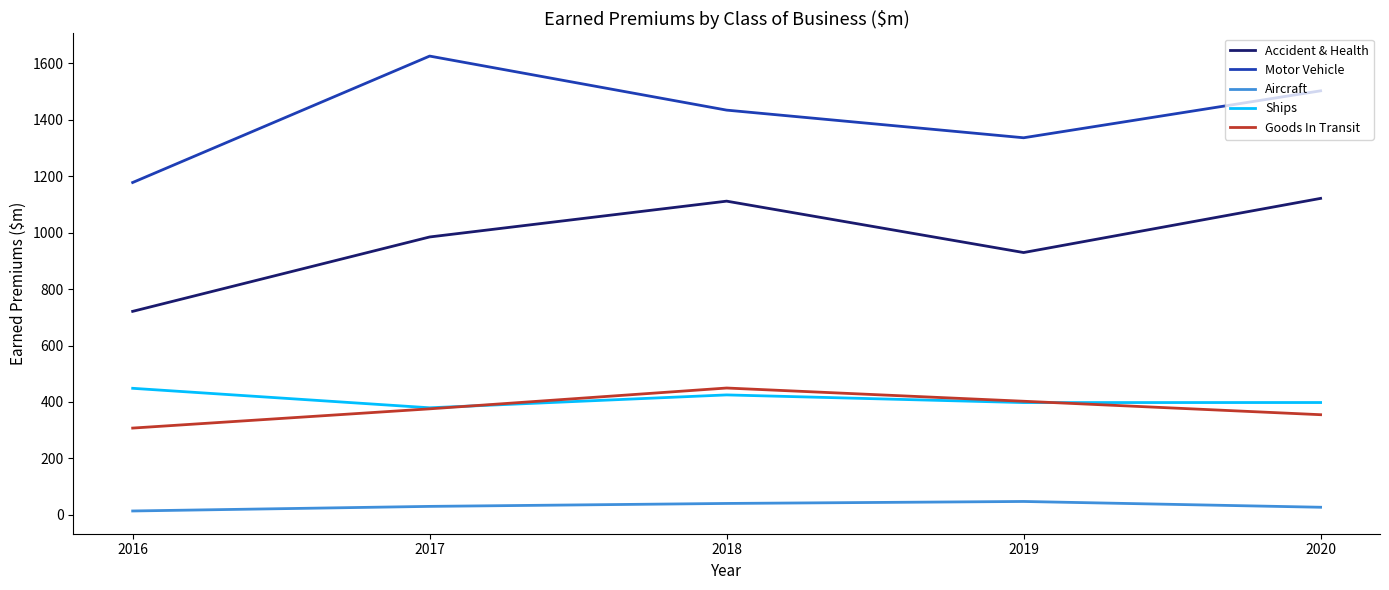

True or false: Goods In Transit and Accident & Health intersect in this chart.

False